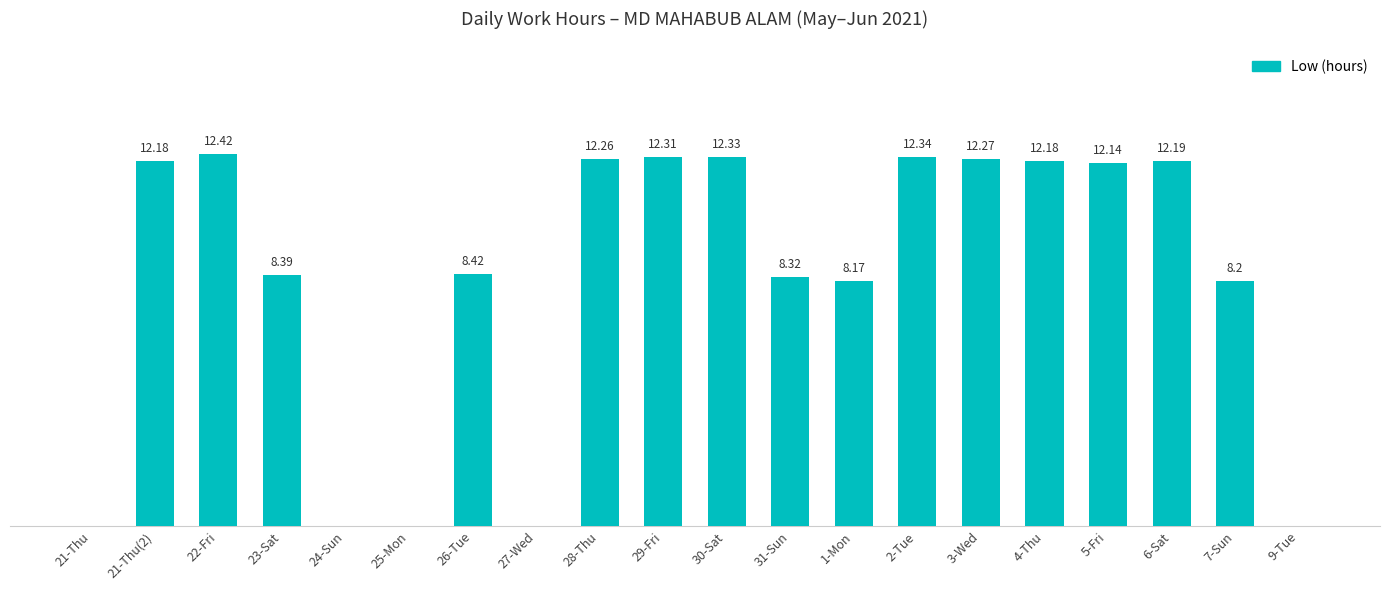

At which label does the data first exceed 12?

21-Thu(2)